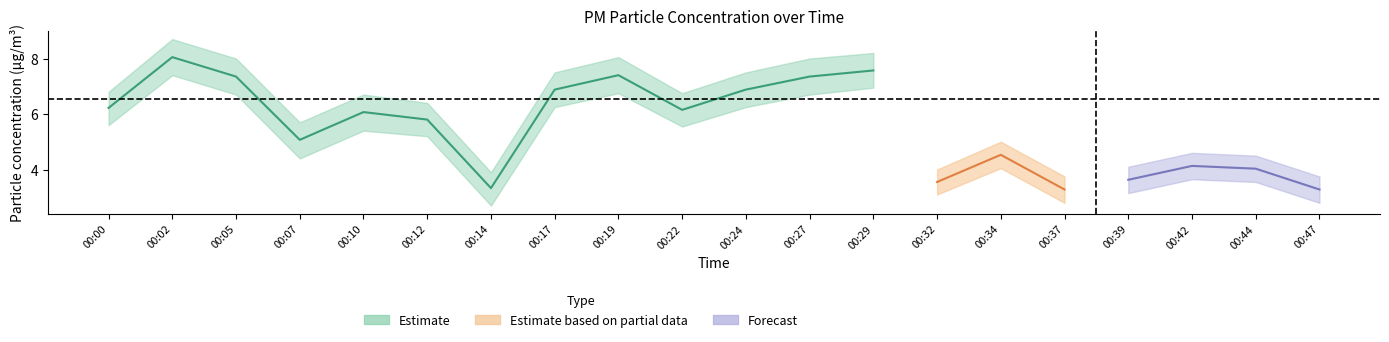

How many data points in P2_upper are above 4?

14